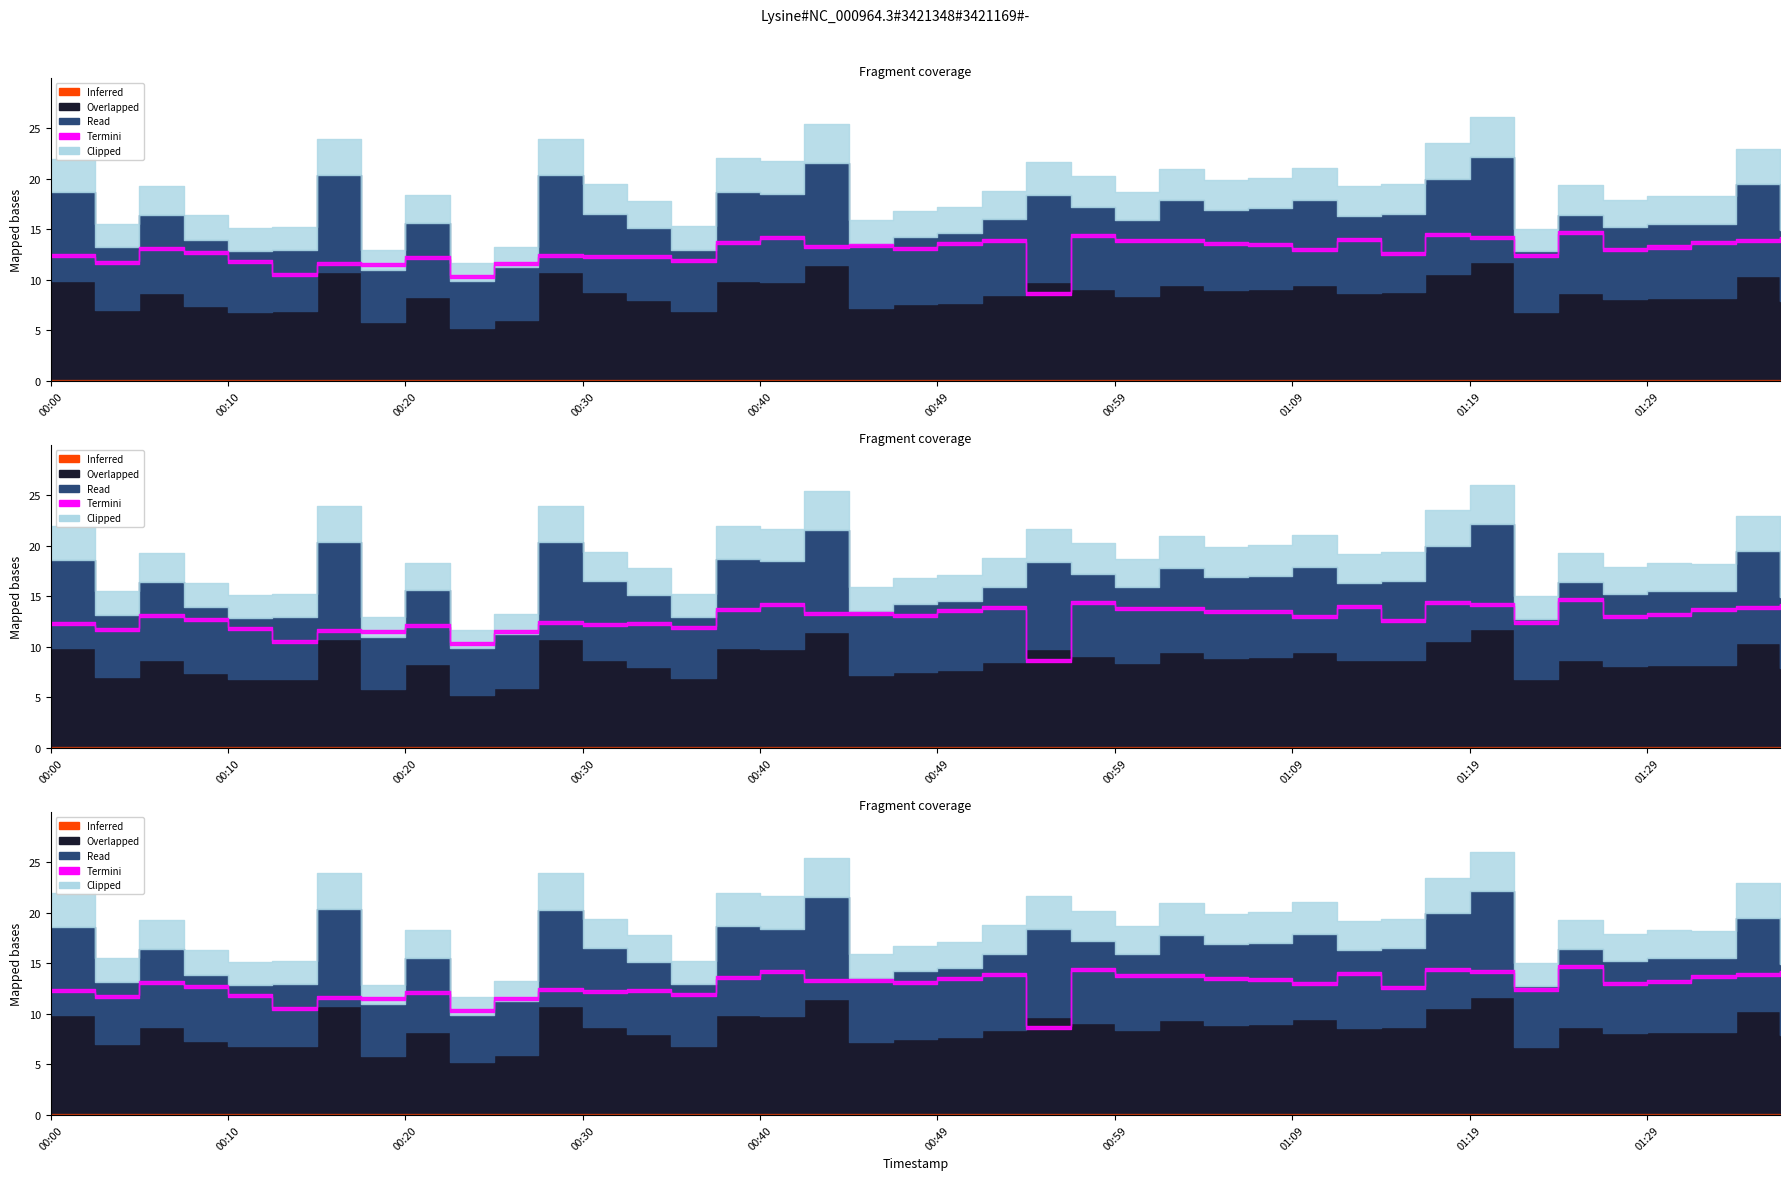

Does the chart display data point markers on the line(s)?

No